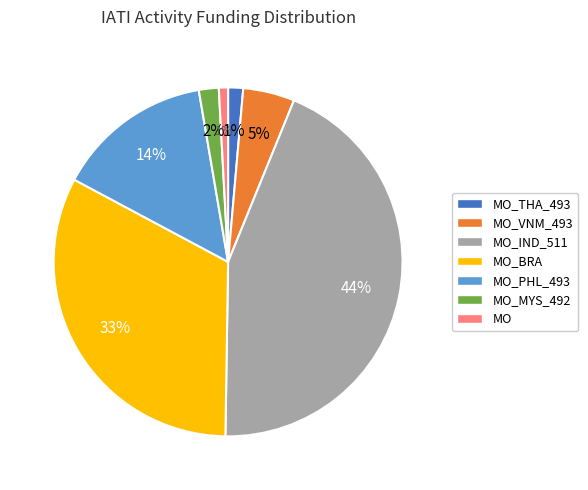

To the nearest percent, what is the difference between the MO and MO_BRA slice percentages?

32%